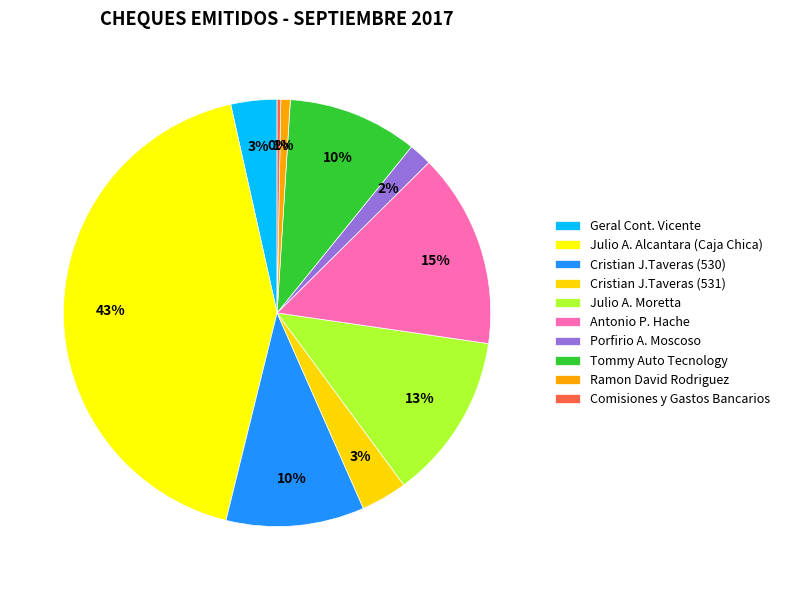

Count the number of slices in the pie.

10